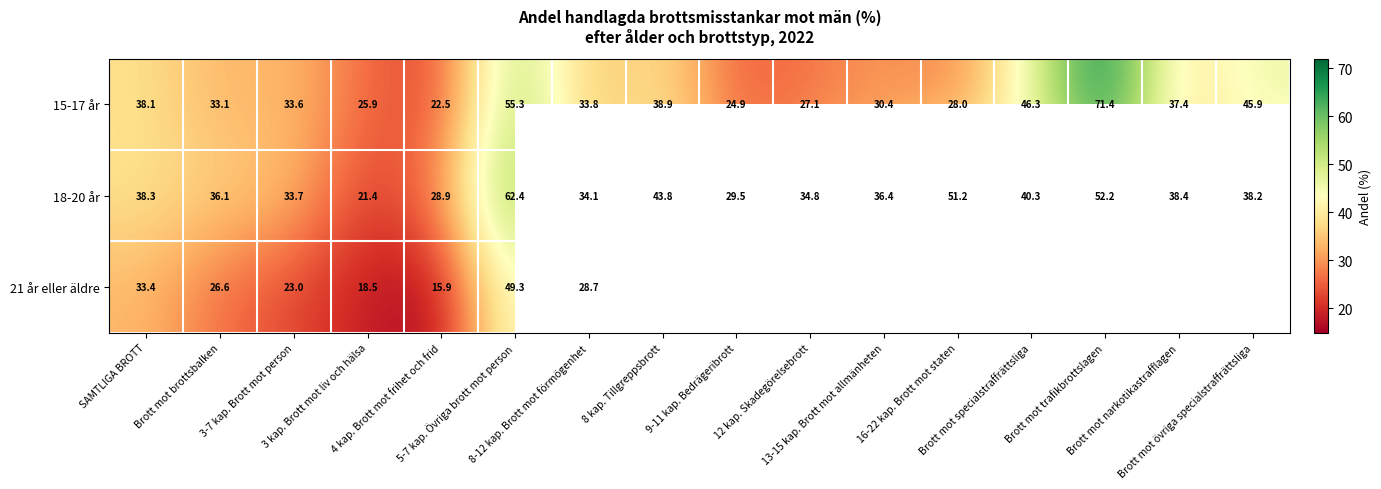

What is the average value of the 18-20 år series?

38.7